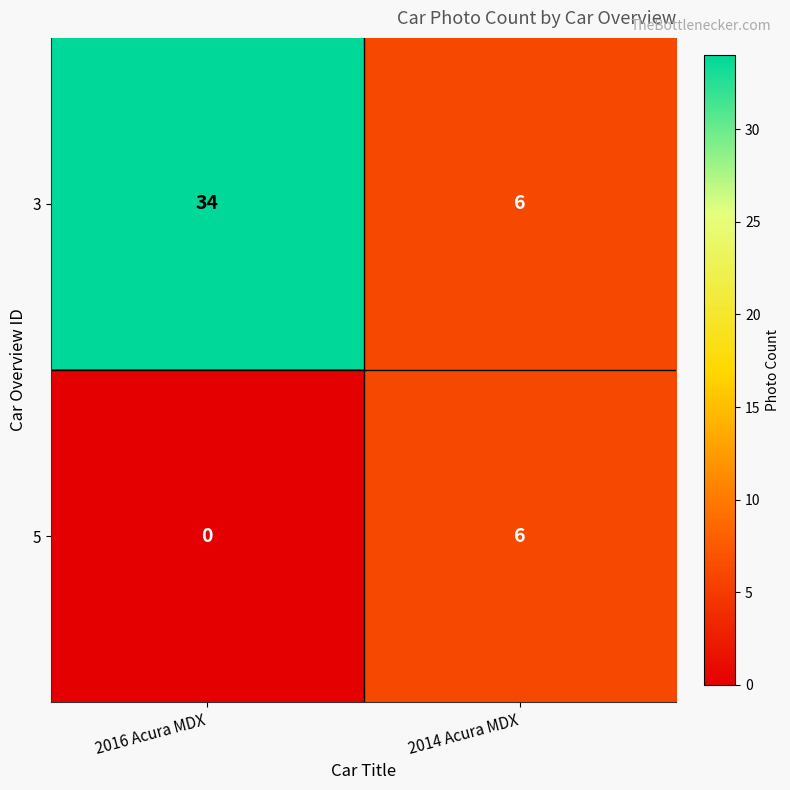

What is the sum of the 3 values at 2016 Acura MDX and 2014 Acura MDX?

40